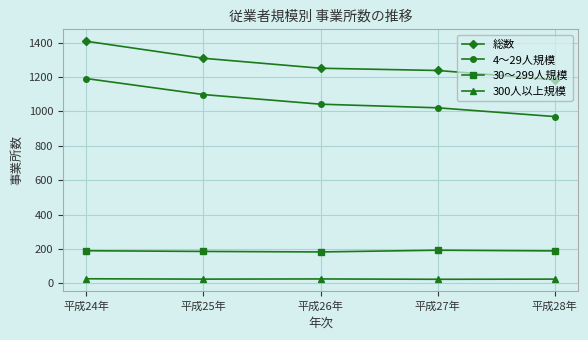

How many lines are shown in the chart?

4